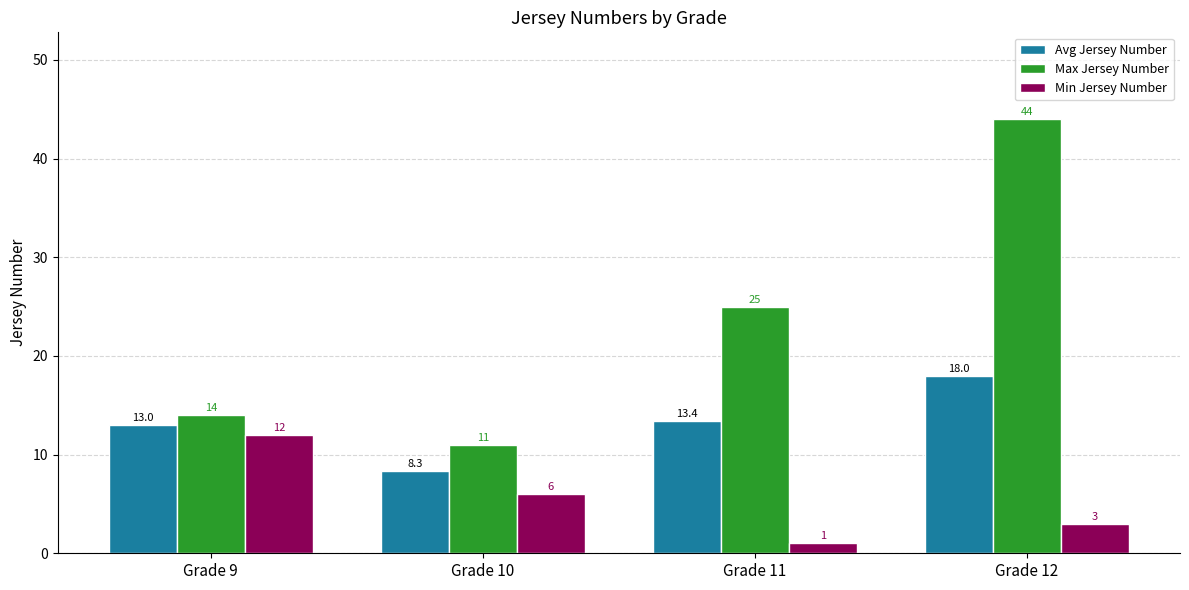

Which series has the largest total across all categories?

Max Jersey Number